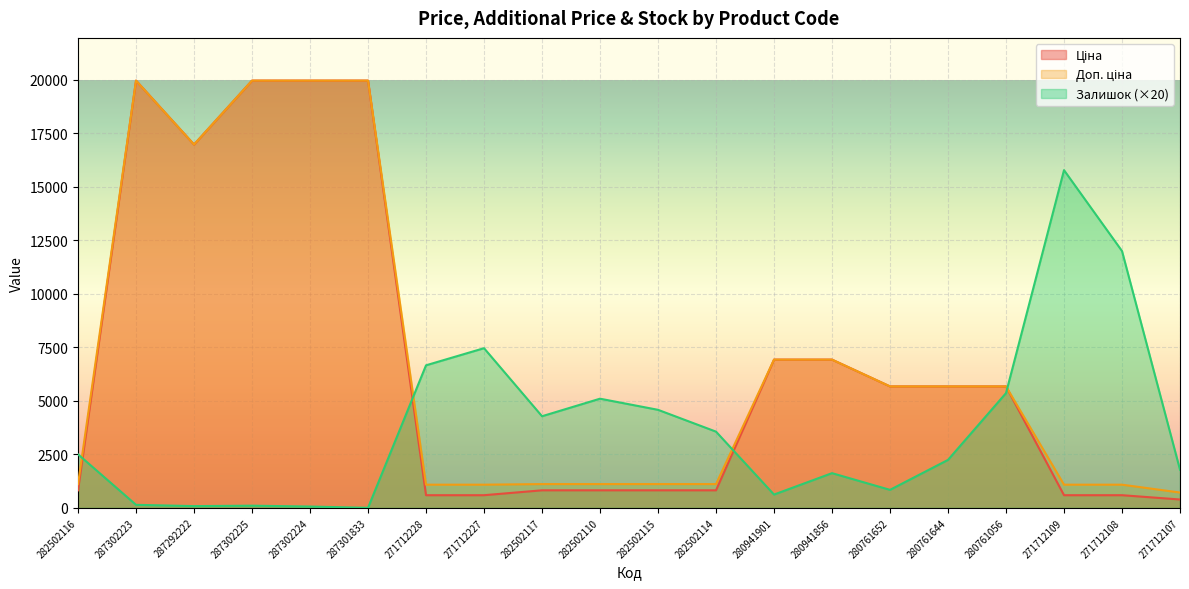

Is it true that Залишок equals -8229.0 at 287301833?

False